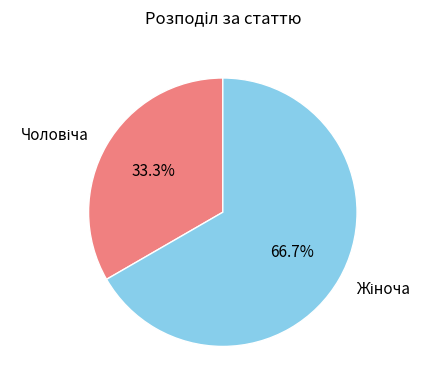

Does any single category account for the majority?

Yes